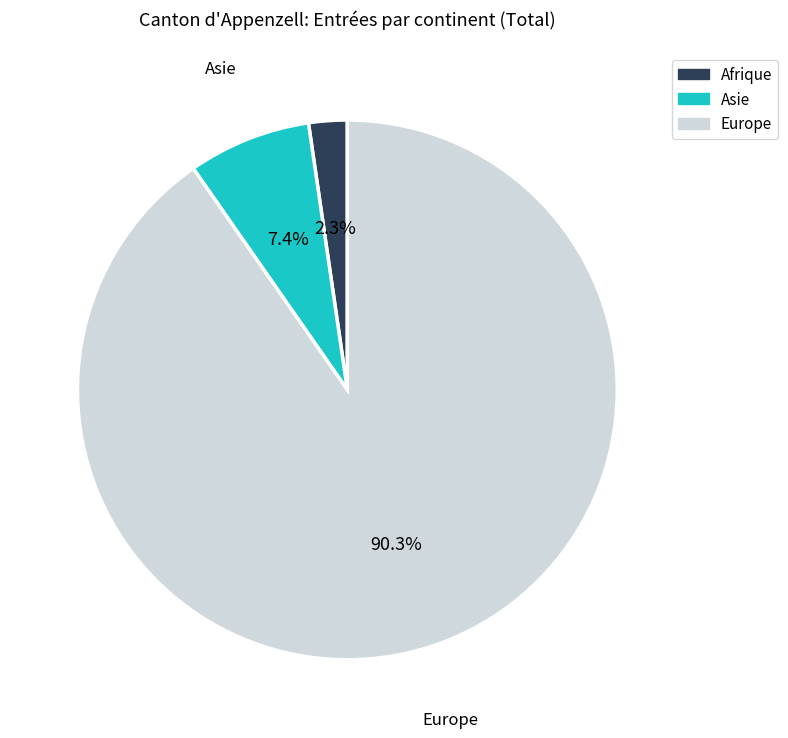

What is the smallest slice in the pie chart?

Afrique